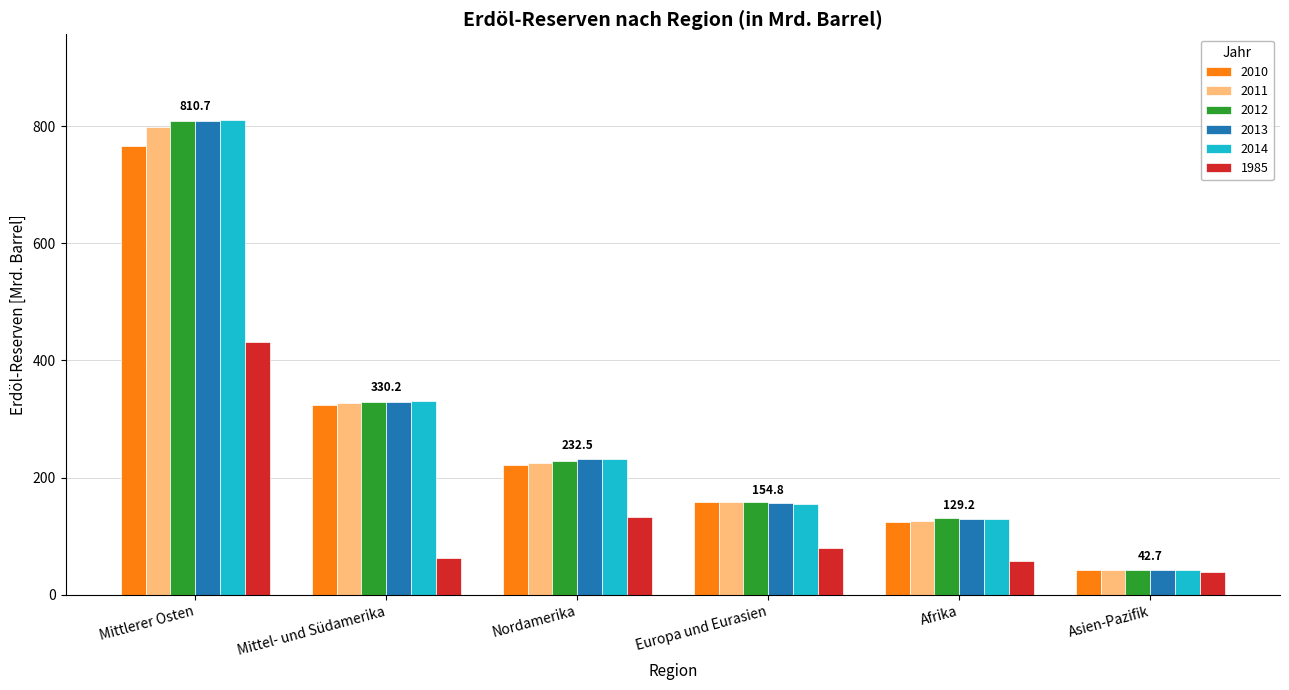

The value of 2014 at Nordamerika is 139.1. True or false?

False